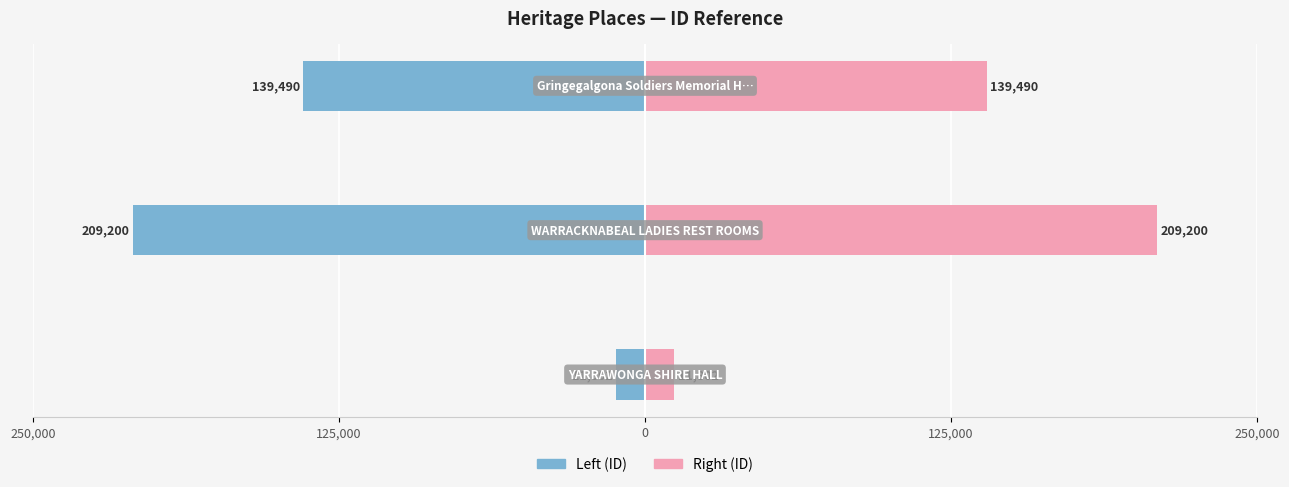

How many bars are there in total?

6